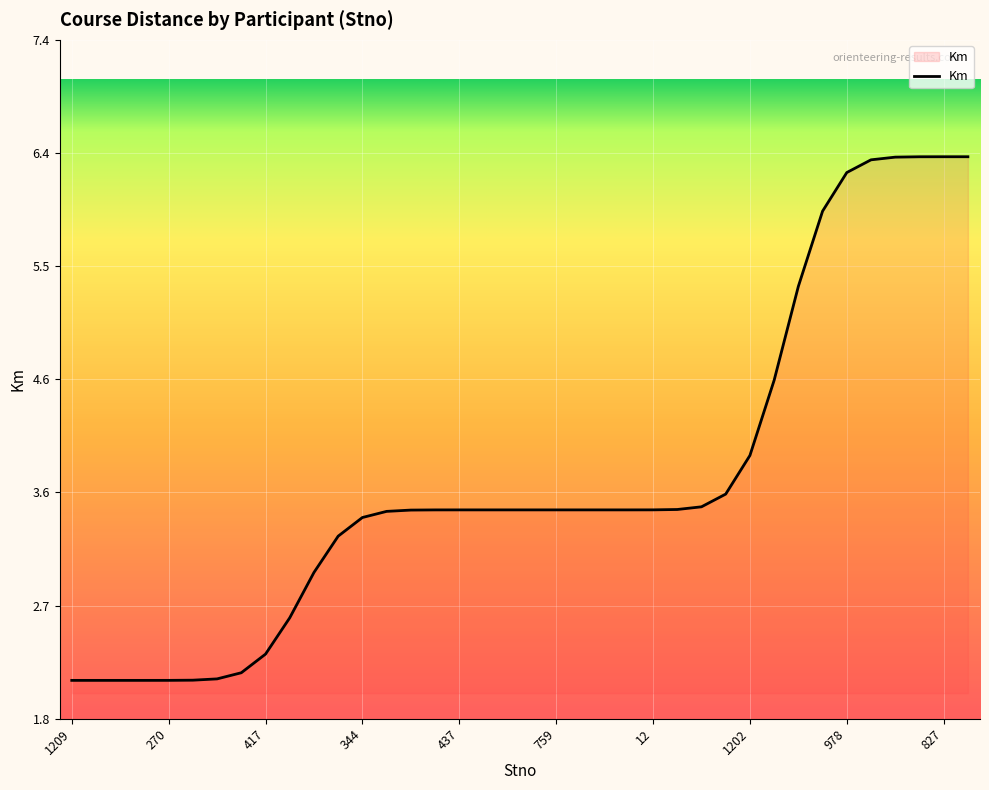

What is the greatest value displayed?

6.4